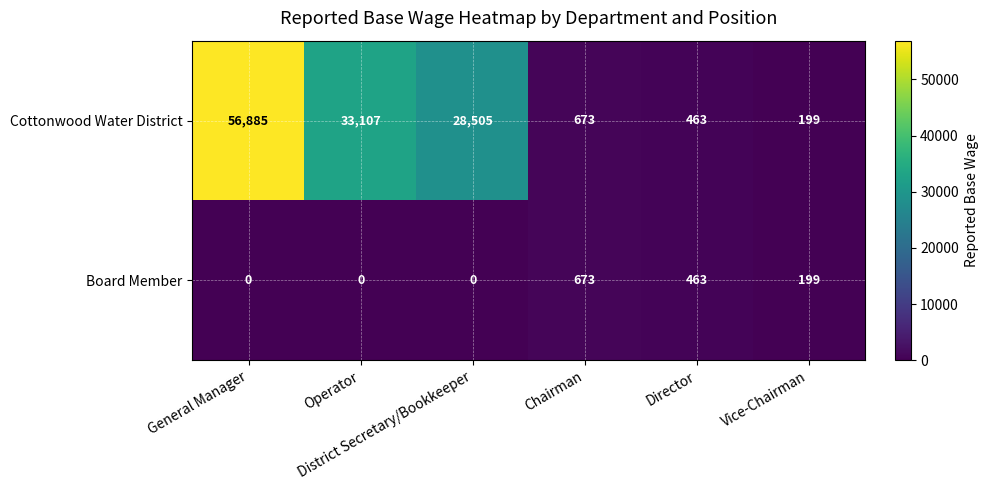

Count the Board Member values in the range 0 to 463.

5